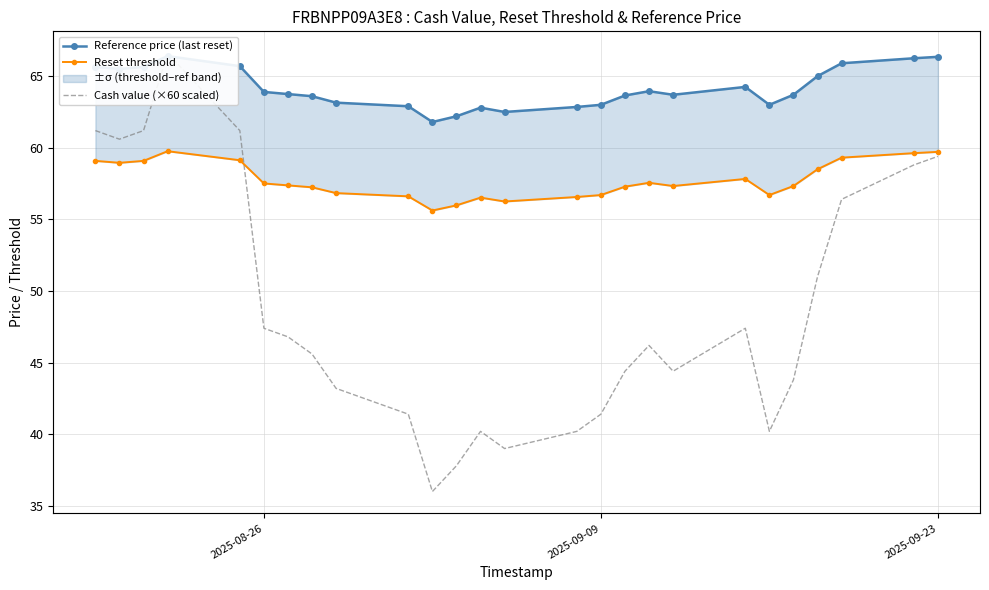

Reading left to right, what are all the values shown in this chart?

Reference price (last reset): 65.7	65.5	65.7	66.4	65.7	63.9	63.8	63.6	63.1	62.9	61.8	62.2	62.8	62.5	62.9	63.0	63.6	64.0	63.7	64.2	63.0	63.7	65.0	65.9	66.2	66.3
Reset threshold: 59.1	59.0	59.1	59.8	59.1	57.5	57.4	57.2	56.8	56.6	55.6	56.0	56.5	56.2	56.6	56.7	57.3	57.6	57.3	57.8	56.7	57.3	58.5	59.3	59.6	59.7
Cash value (×60 scaled): 61.2	60.6	61.2	66.6	61.2	47.4	46.8	45.6	43.2	41.4	36.0	37.8	40.2	39.0	40.2	41.4	44.4	46.2	44.4	47.4	40.2	43.8	51.0	56.4	58.8	59.4